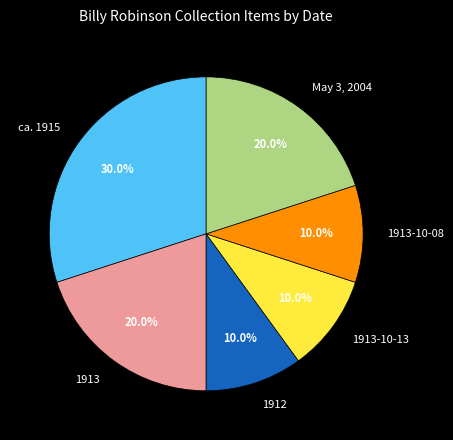

Which has a higher value, 1912 or May 3, 2004?

May 3, 2004